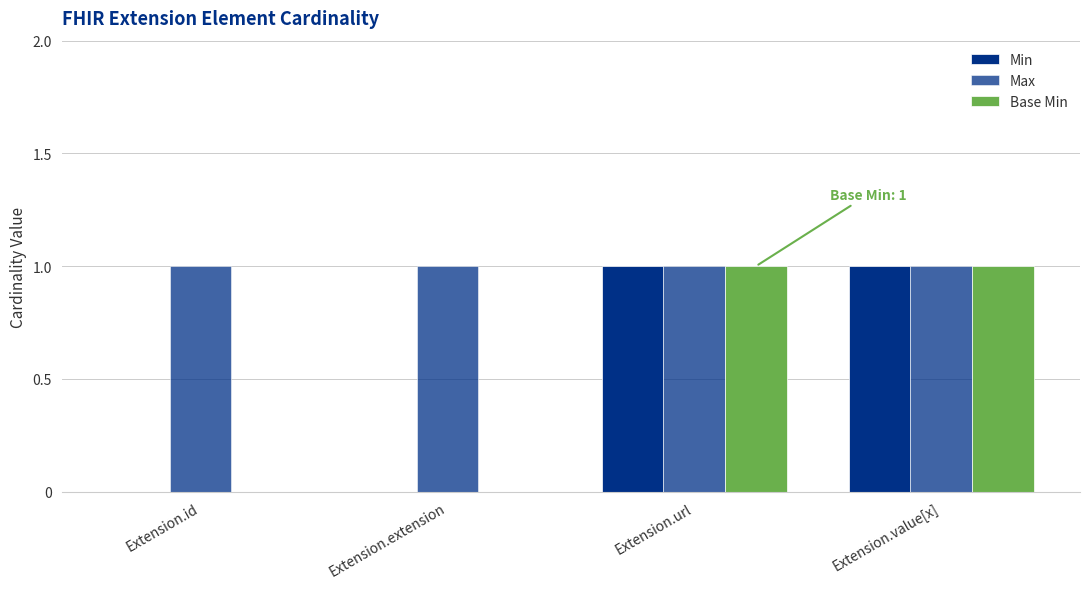

How many groups of bars are there?

4